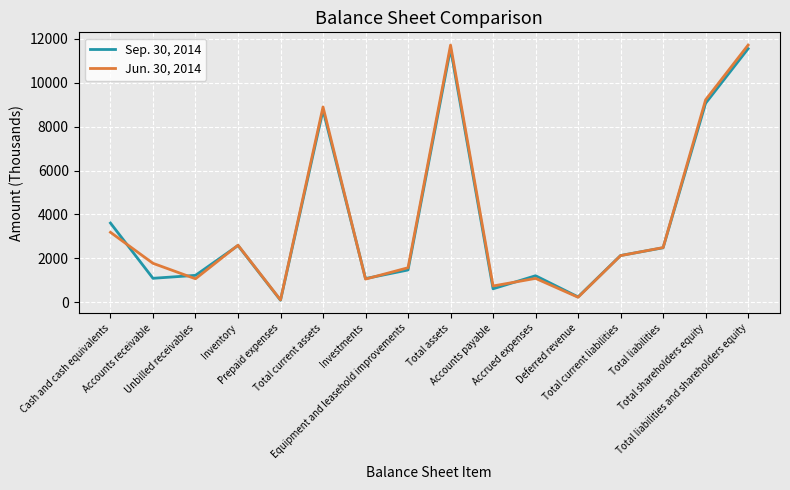

True or false: Jun. 30, 2014 and Sep. 30, 2014 cross at least once.

True